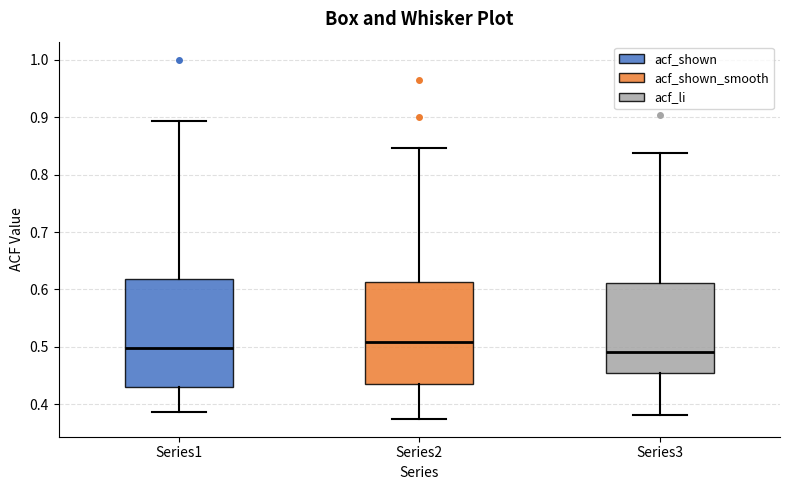

Comparing the boxes themselves (not the whiskers), which one is the tallest?

Series1